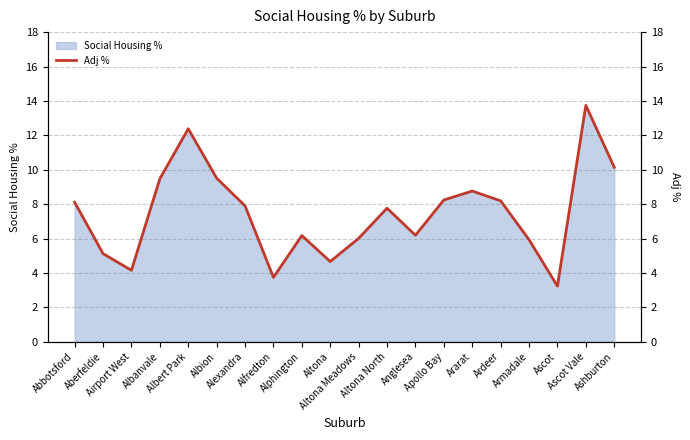

How many points are higher than both their immediate neighbors (excluding endpoints)?

5